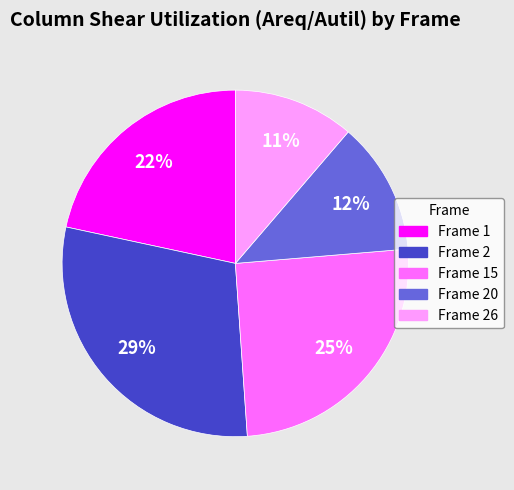

To the nearest percent, what is the average slice percentage?

20%